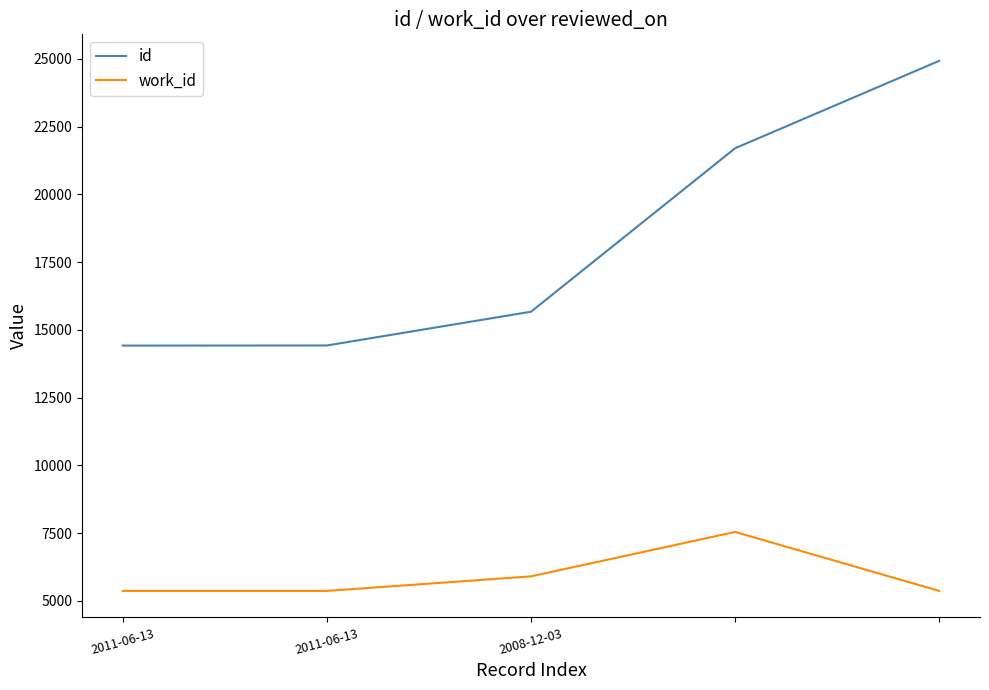

How many work_id values are between 5366 and 5903?

4